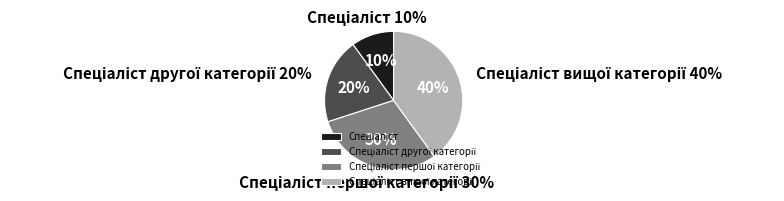

Which category has the biggest portion of the pie?

Спеціаліст вищої категорії